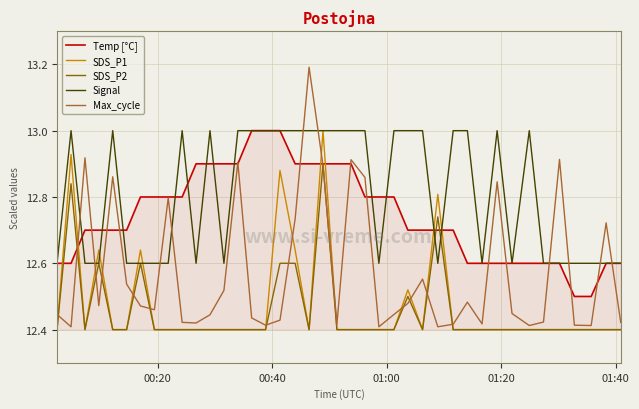

Which series has the largest total across all categories?

Signal